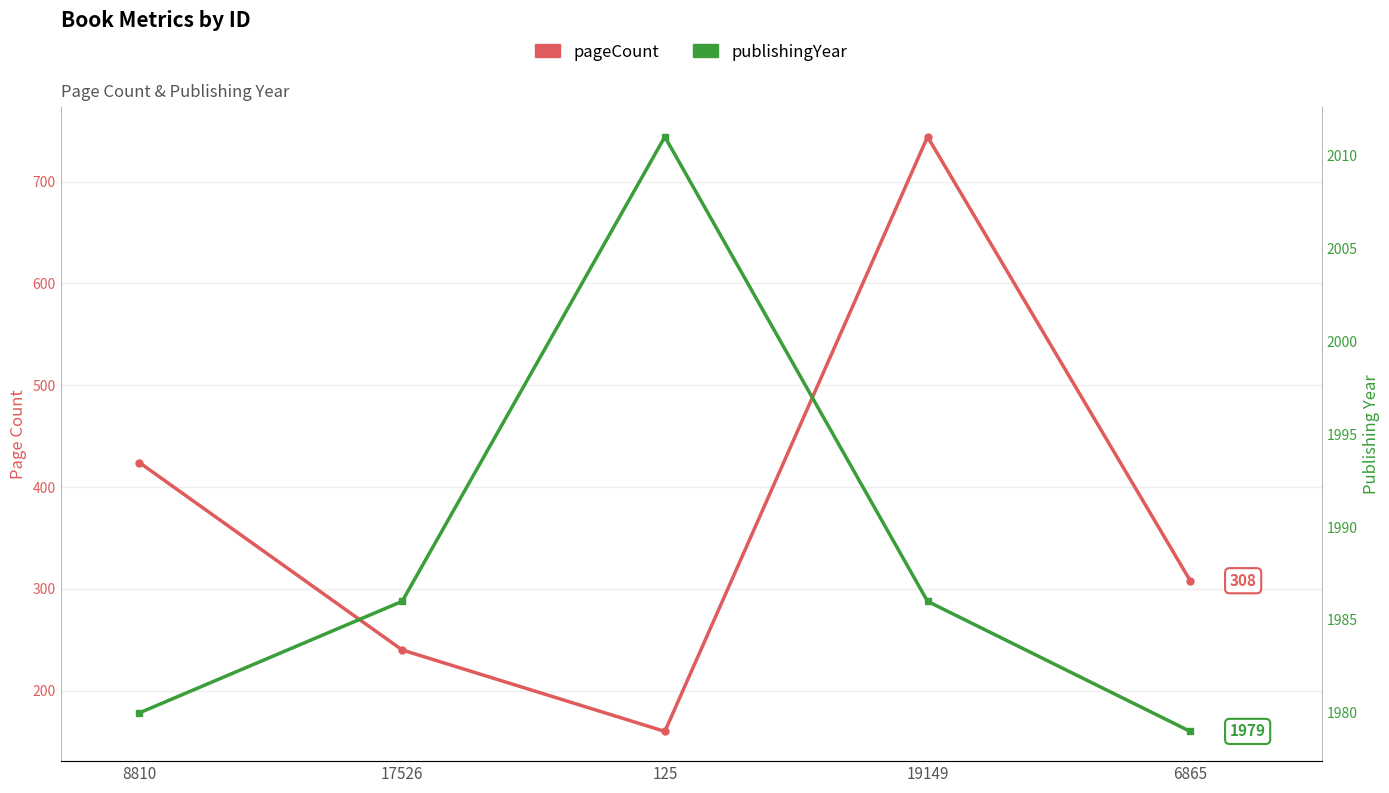

What is the average value of the publishingYear series?

1988